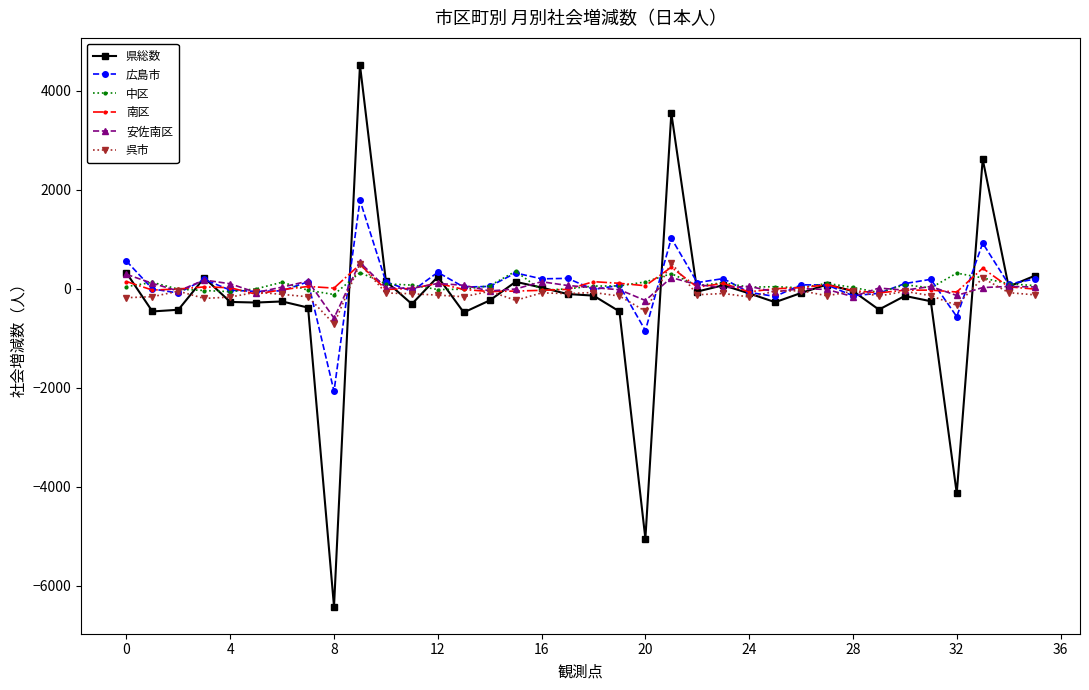

What are all the series names shown in the legend?

県総数, 広島市, 中区, 南区, 安佐南区, 呉市